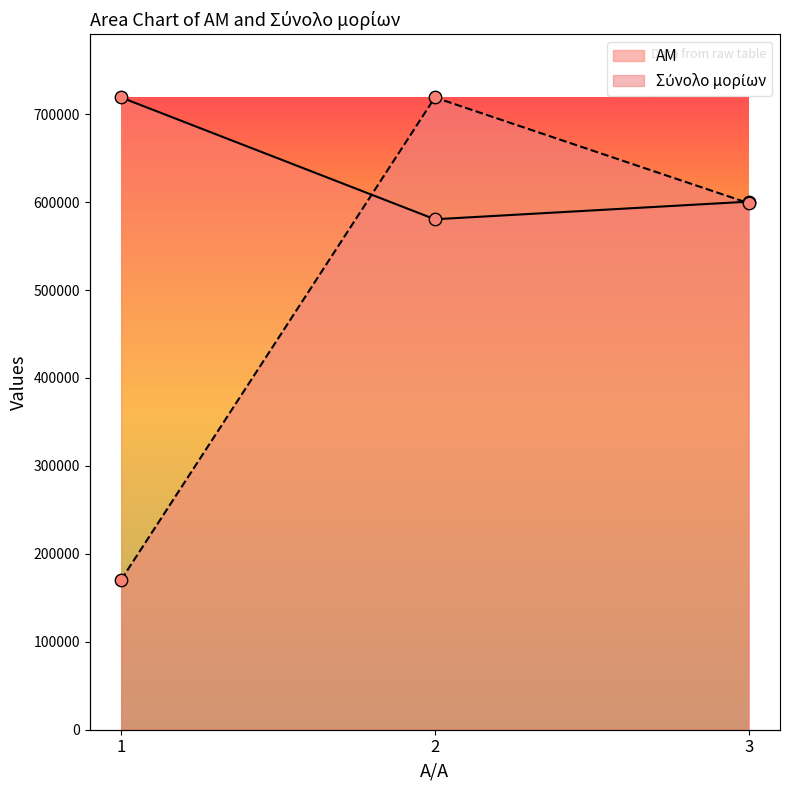

Which series reaches the minimum Y coordinate?

Σύνολο μορίων